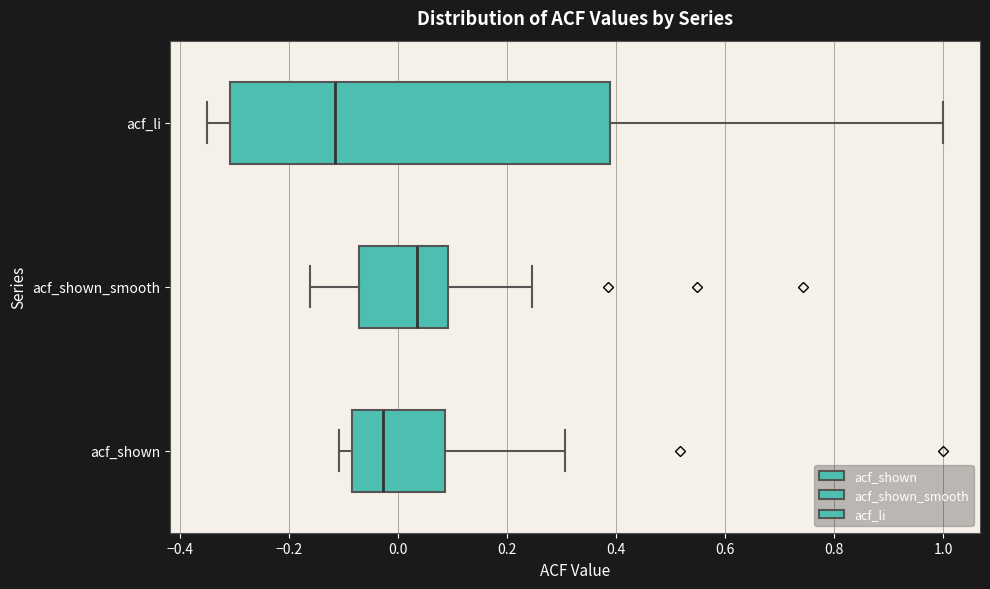

Reading bottom to top, read every box against the x-axis: the position of its median line, the range the box covers, and the ends of its whiskers. The values are not printed on the chart, so give them approximately, as read against the axis.

acf_shown: median -0.02, box -0.08 to 0.08, whiskers -0.10 to 0.30
acf_shown_smooth: median 0.04, box -0.08 to 0.10, whiskers -0.16 to 0.24
acf_li: median -0.12, box -0.30 to 0.38, whiskers -0.36 to 1.00